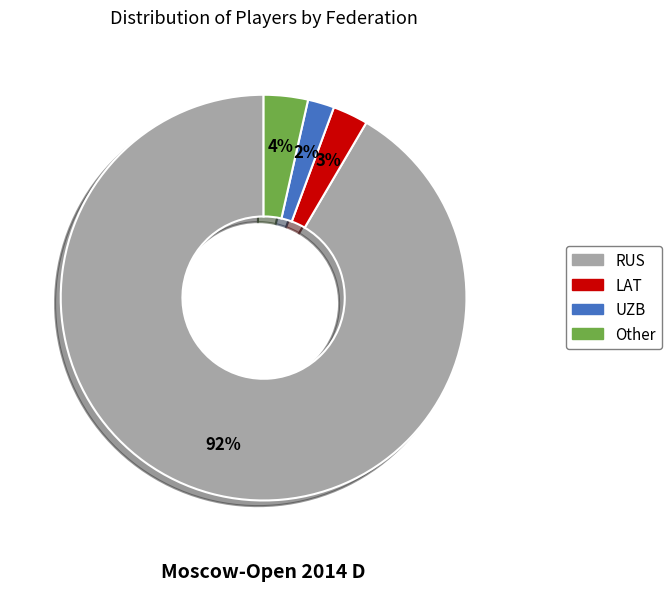

Which category has the smallest portion of the pie?

UZB